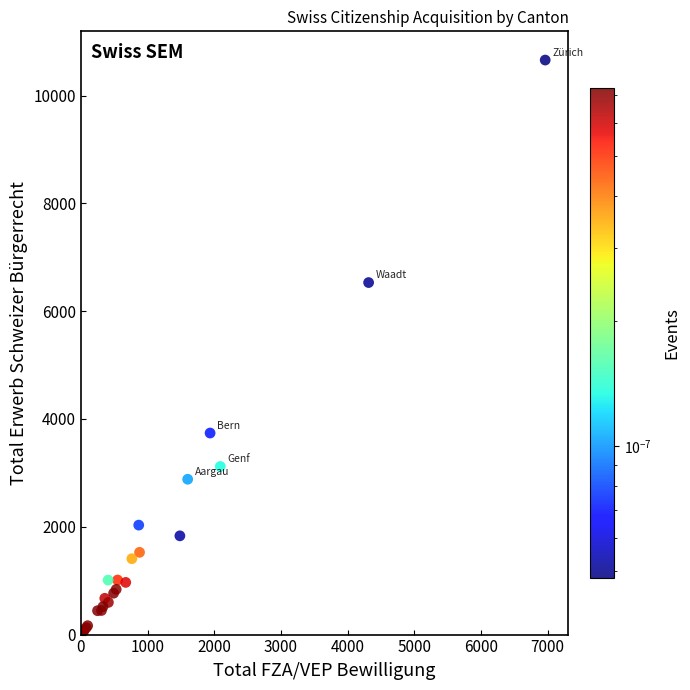

What Y value in the scatter plot is closest to 5330?

6531